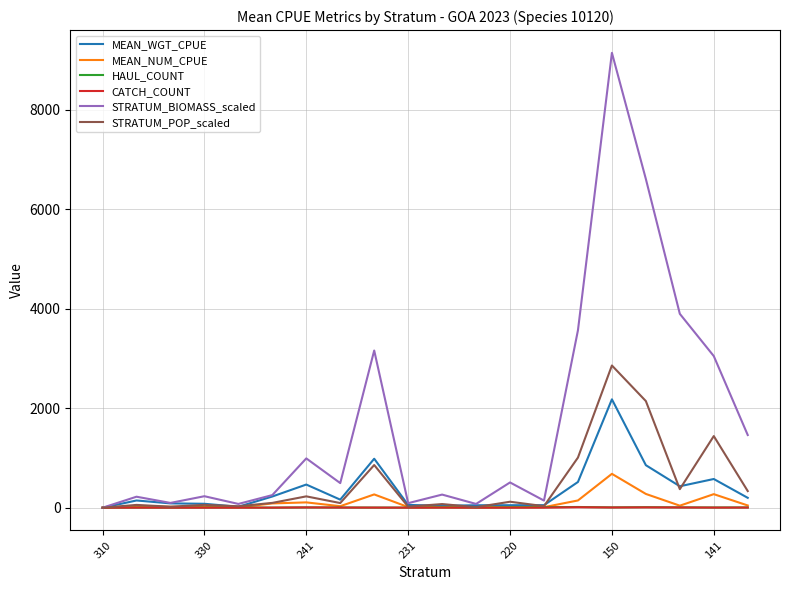

At how many categories does at least one series exceed 6911?

1